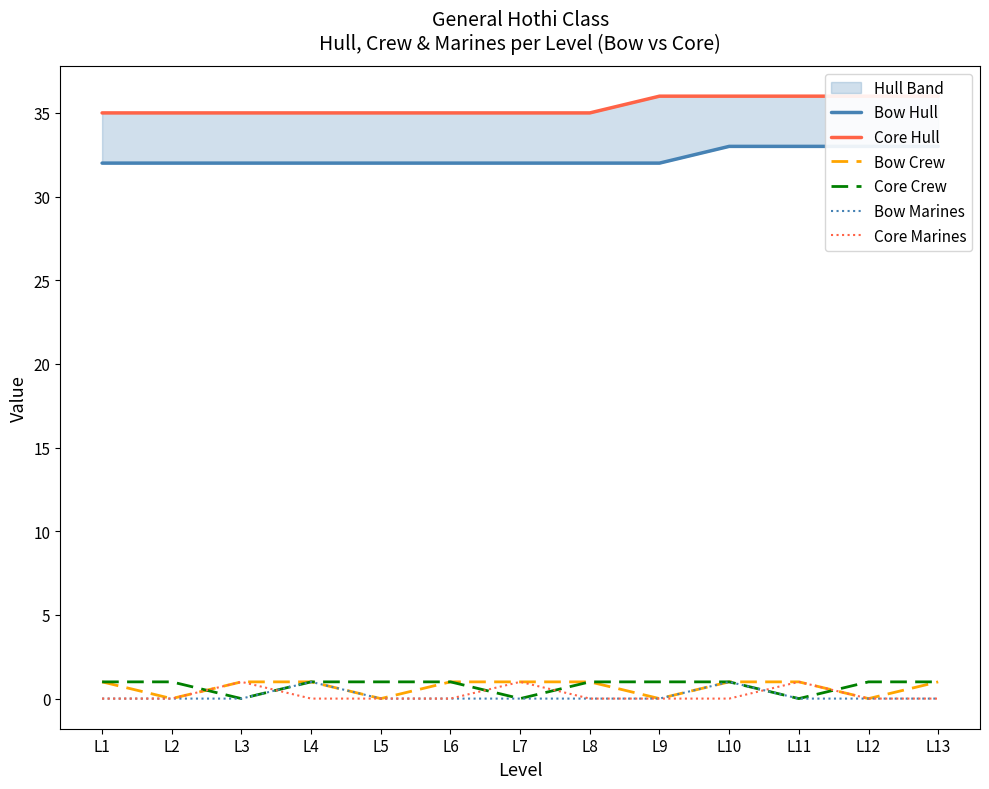

True or false: Bow Crew has more than 1 points higher than both neighbors.

False